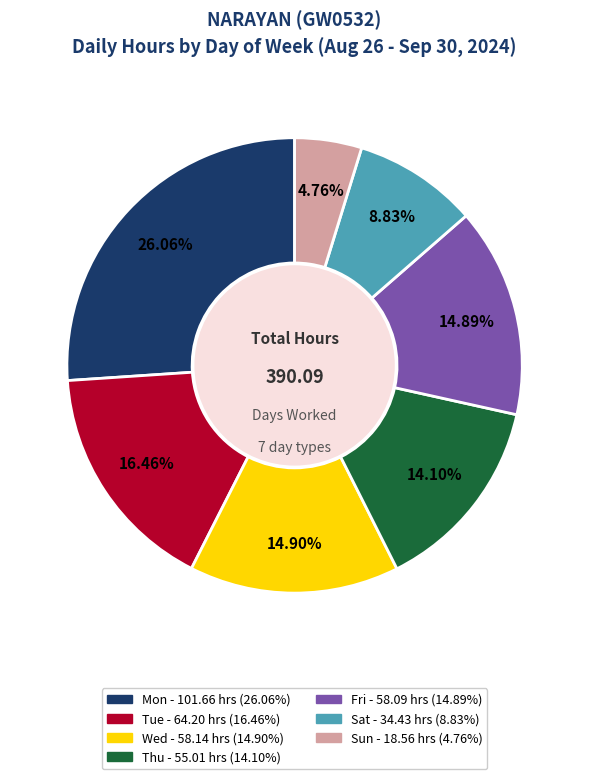

How many slices are in this pie chart?

7